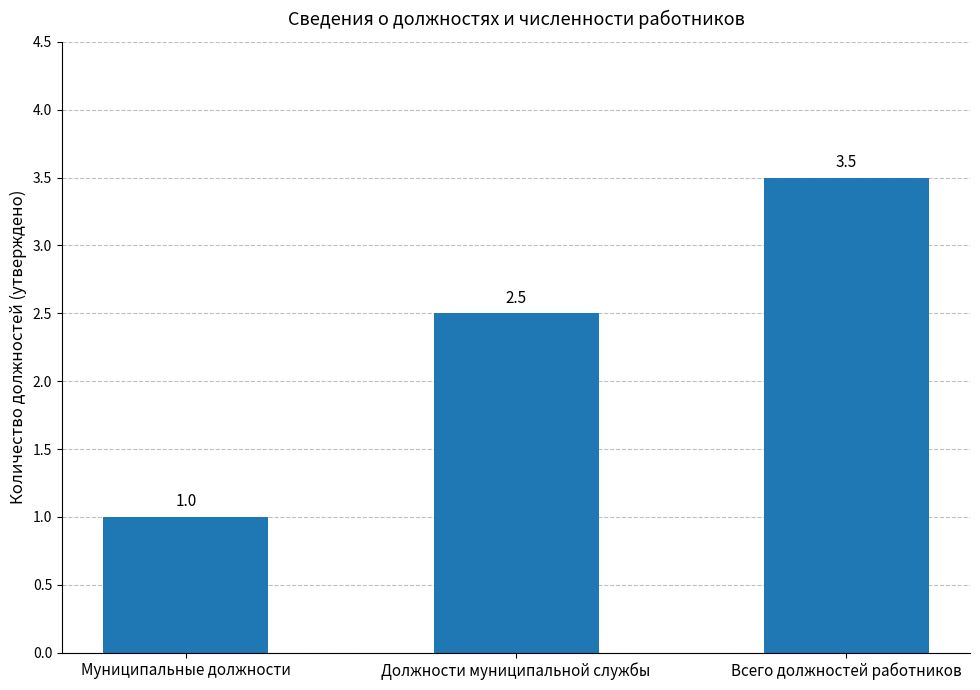

How many values exceed 2?

2